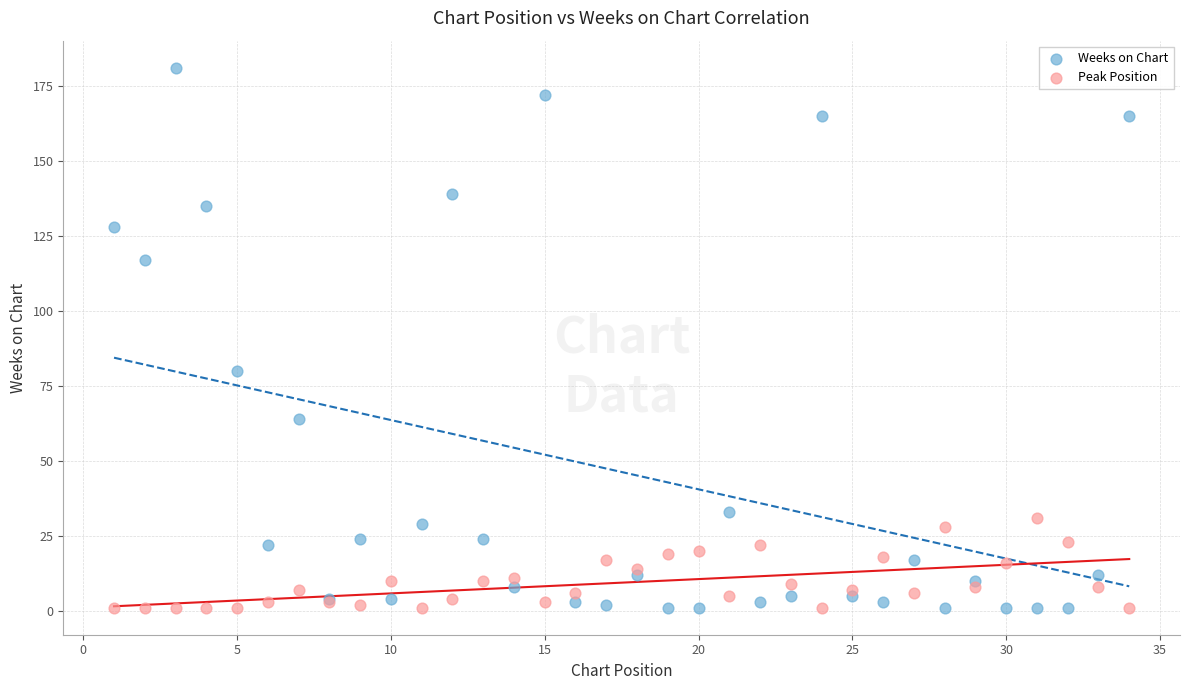

Which series has the widest spread of Y values?

Weeks on Chart